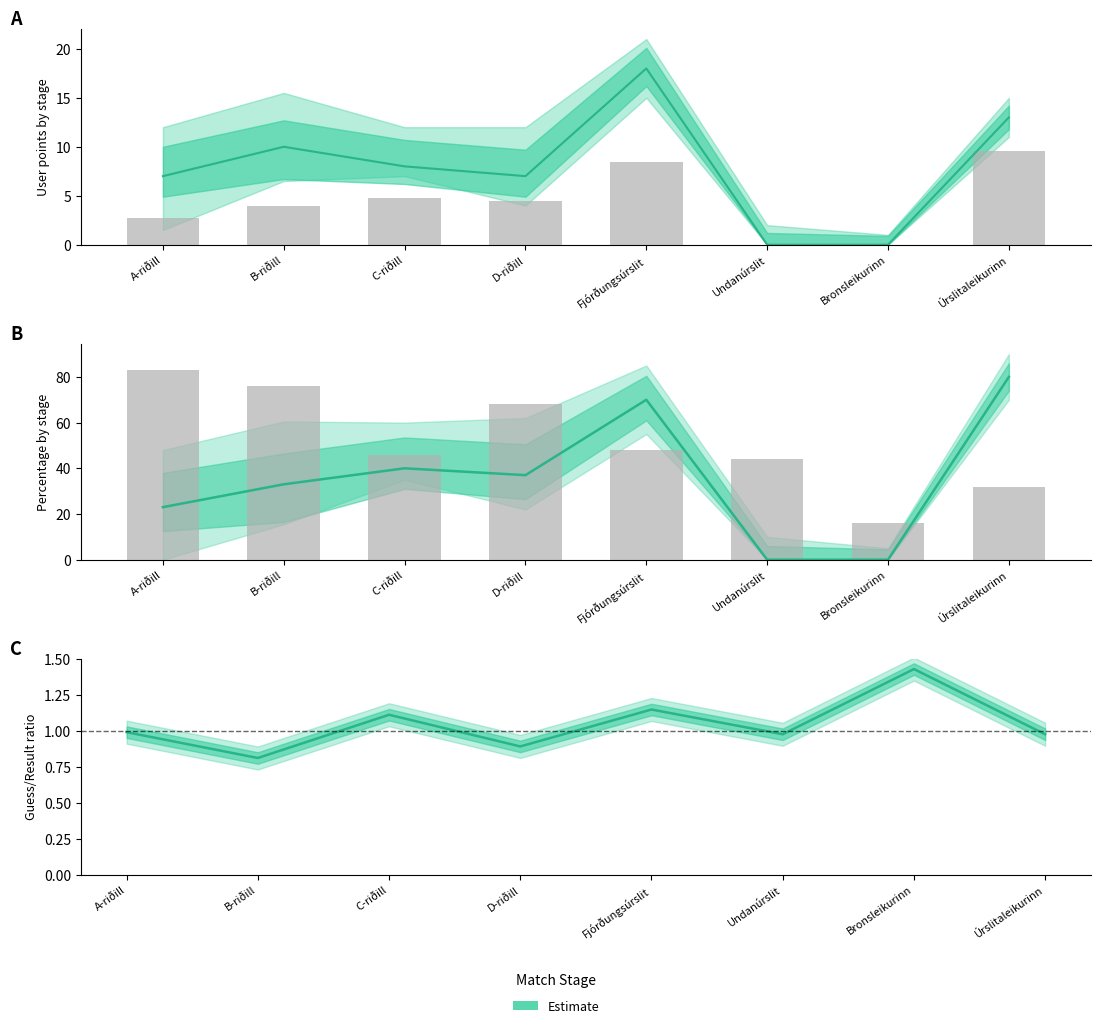

Is the value of percentage at C-riðill greater than the value of guess2 at Undanúrslit?

Yes